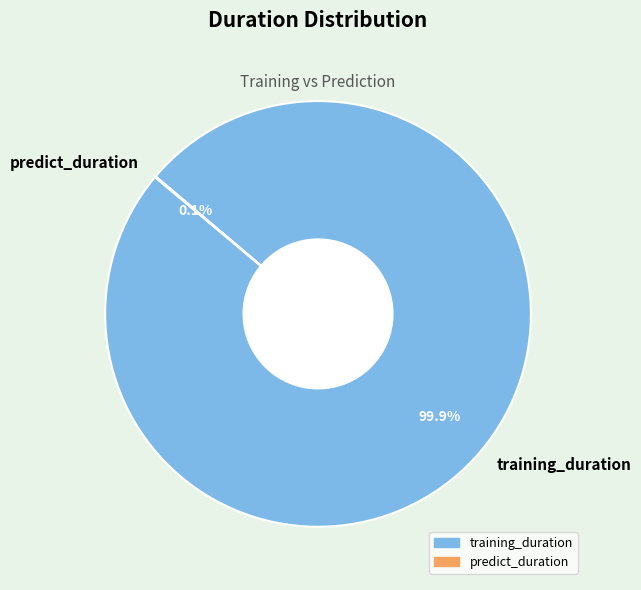

Which slice is the largest?

training_duration